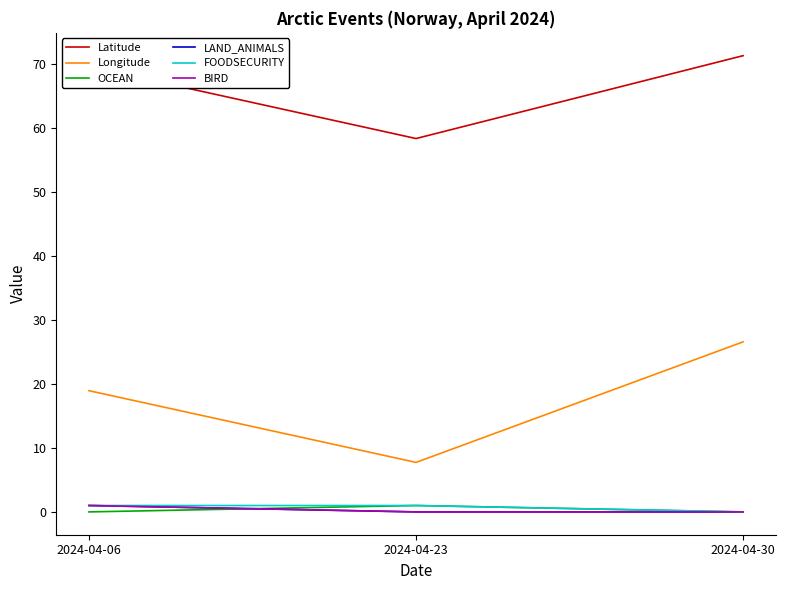

Reading right to left, extract all data points from this chart.

Latitude: 71.3	58.4	69.6
Longitude: 26.6	7.7	19.0
OCEAN: 0.0	1.0	0.0
LAND_ANIMALS: 0.0	0.0	1.0
FOODSECURITY: 0.0	1.0	1.0
BIRD: 0.0	0.0	1.0